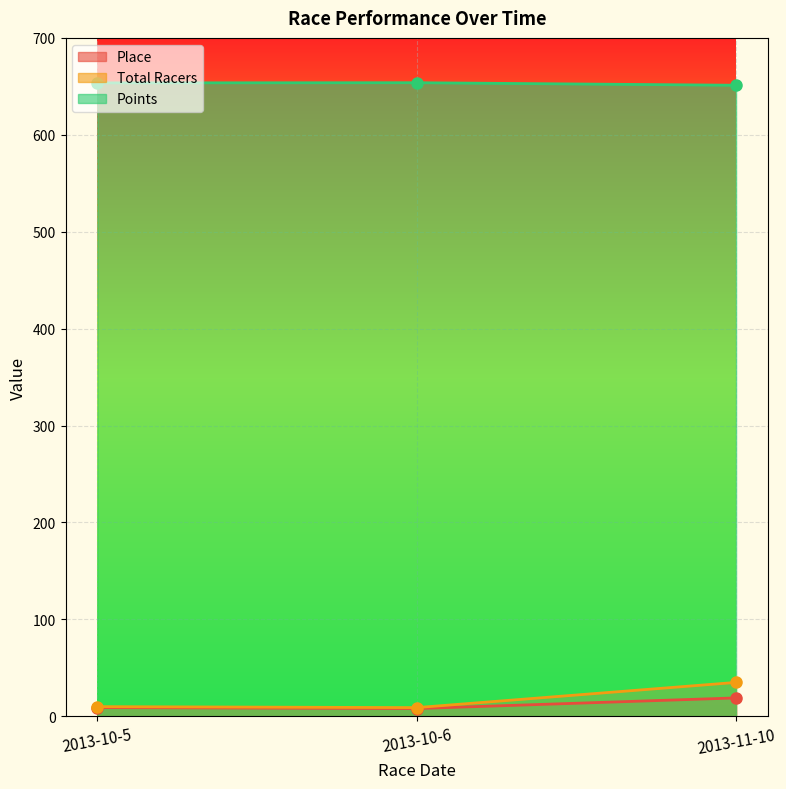

List the labels in order of Total Racers value, largest first.

2013-11-10, 2013-10-5, 2013-10-6